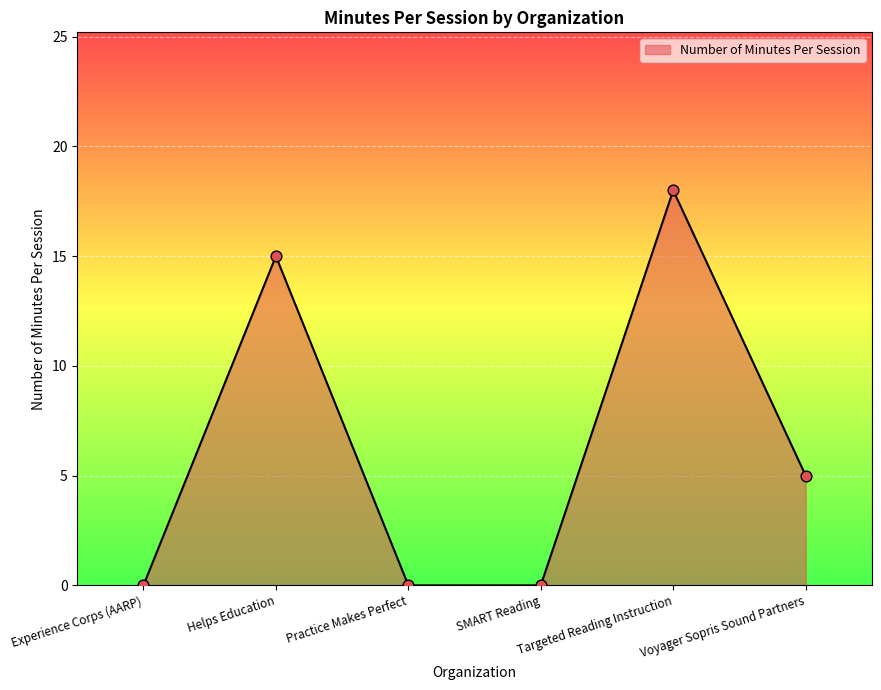

Which has a higher value, Targeted Reading Instruction or Voyager Sopris Sound Partners?

Targeted Reading Instruction